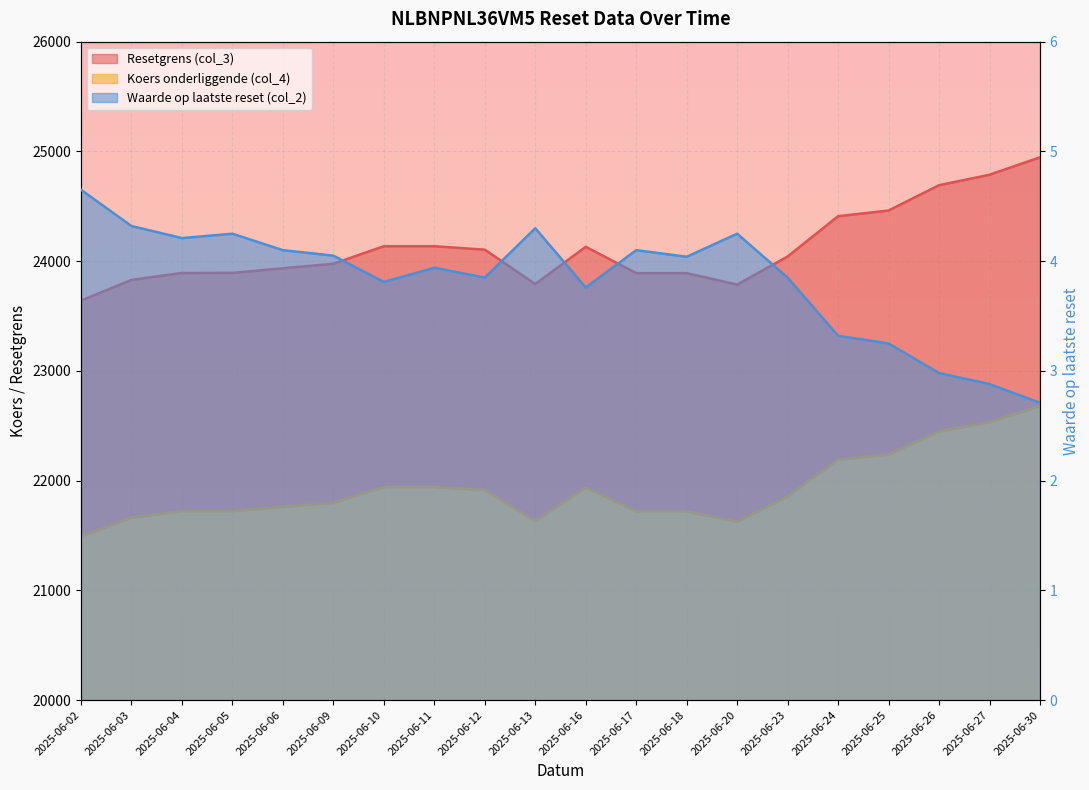

True or false: Koers onderliggende (col_4) and Waarde op laatste reset (col_2) cross at least once.

False